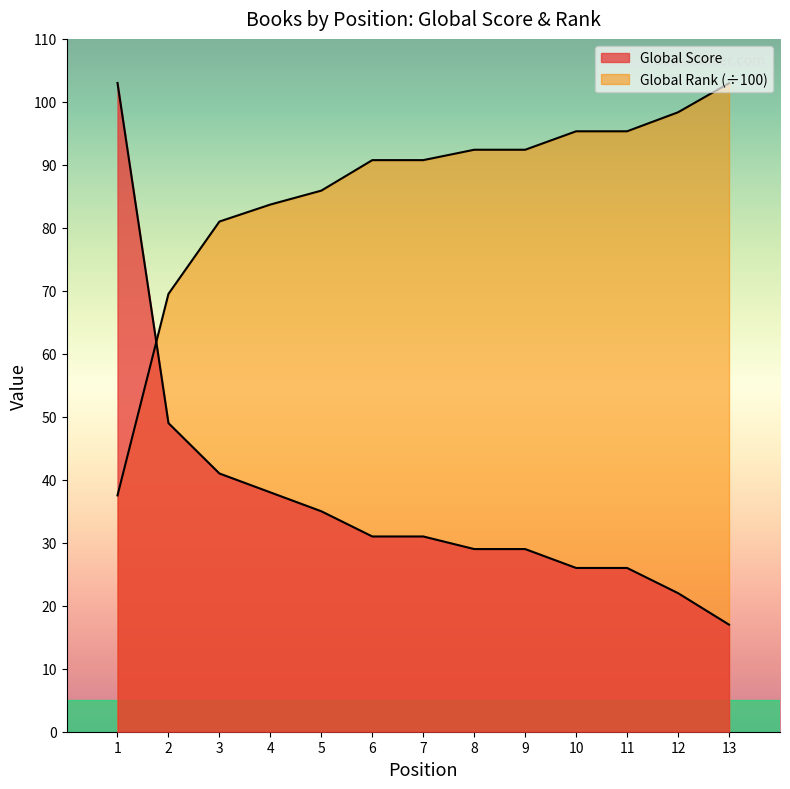

At which category is the sum across all series the highest?

1